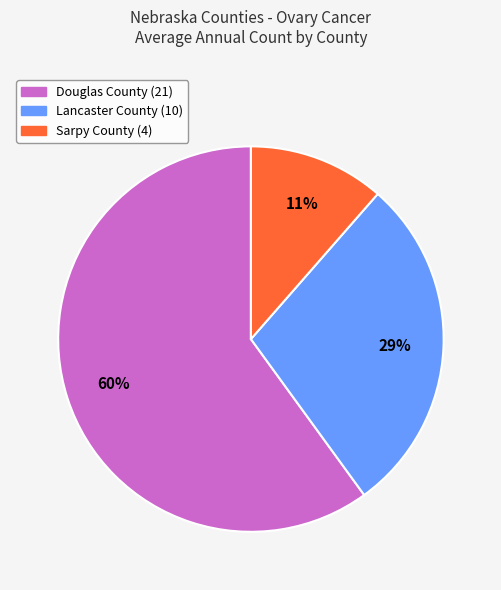

To the nearest percent, what percentage of the pie is Lancaster County?

29%